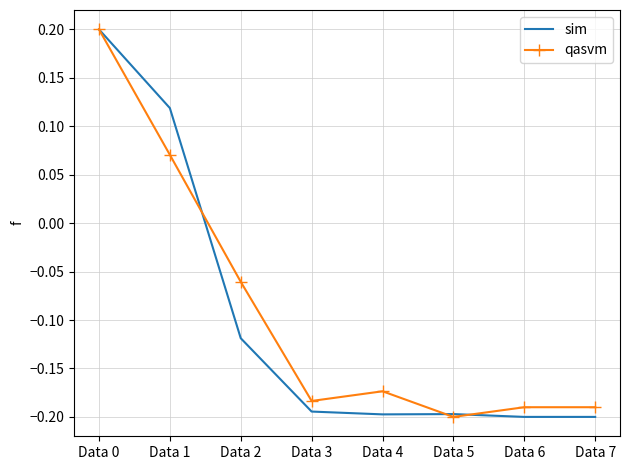

At how many categories does at least one series exceed 0?

2